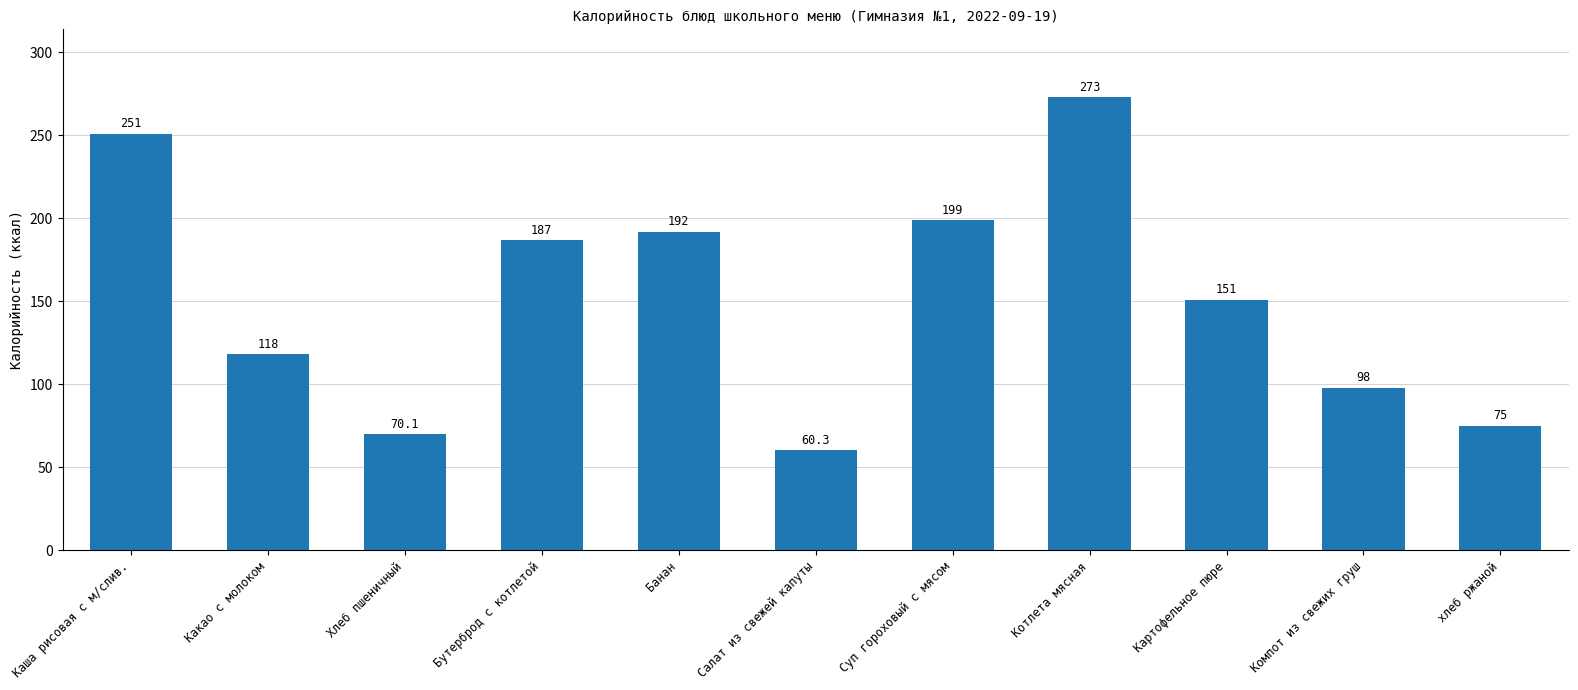

What is the change in value from Салат из свежей капуты to хлеб ржаной?

+14.7